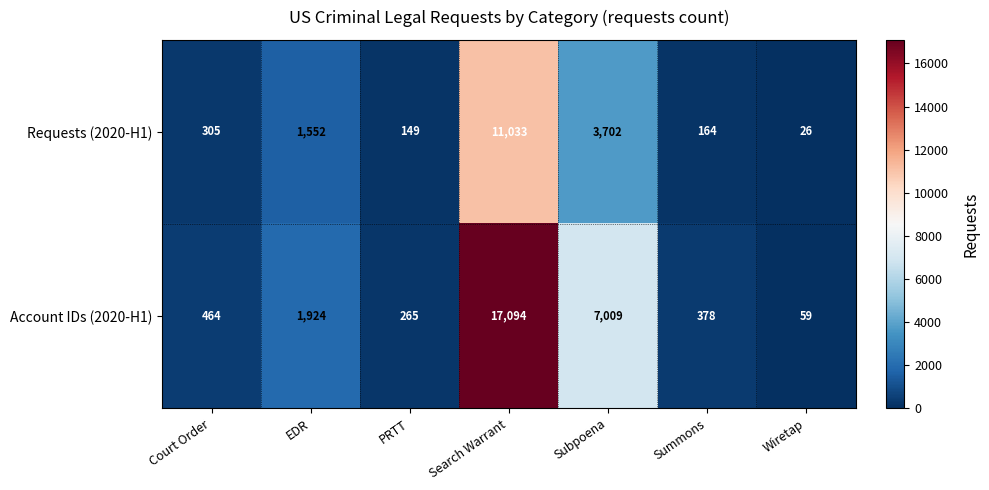

How many values in the Requests (2020-H1) series are below 305?

3